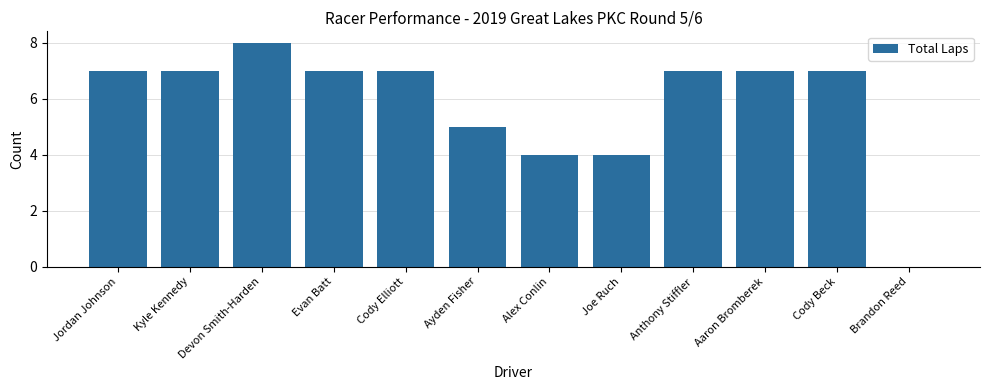

Is it true that the value at Aaron Bromberek is 10?

False